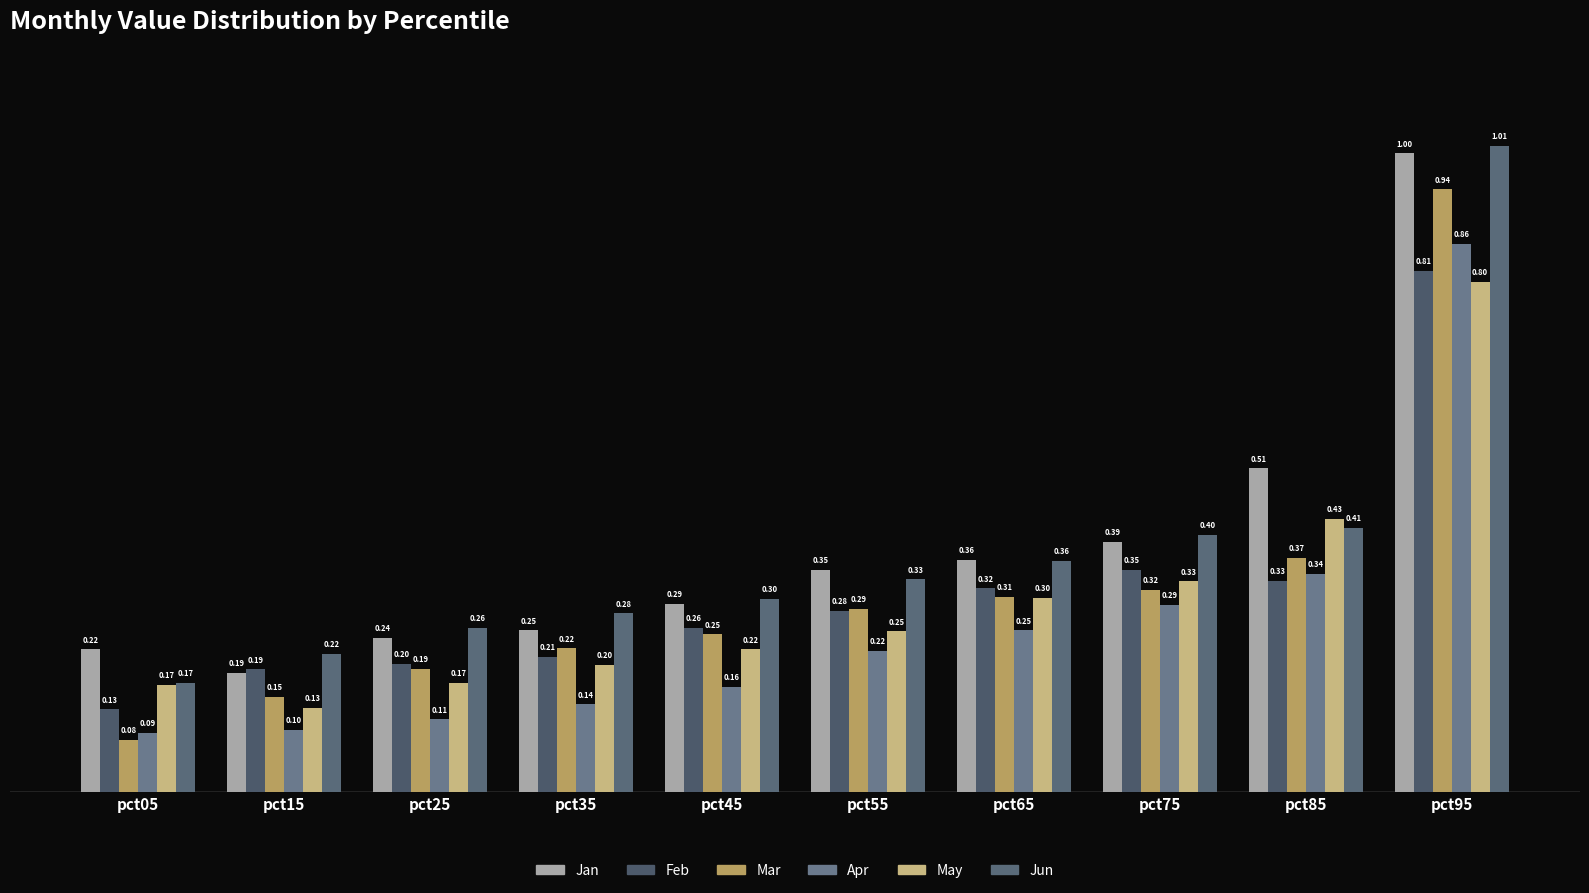

How many bars are there in each group?

6